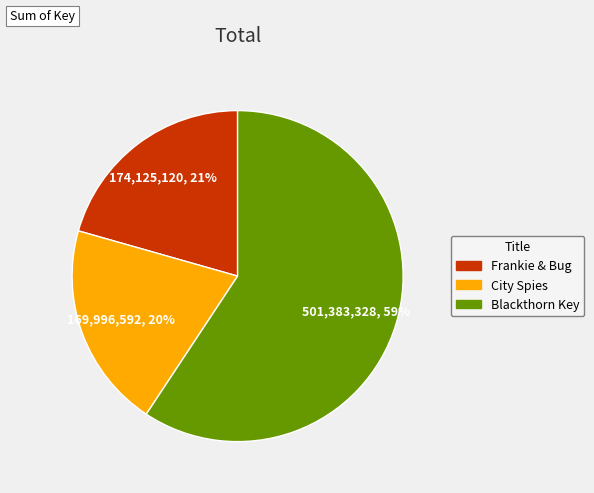

Do City Spies and Frankie & Bug together represent more than half of the pie?

No